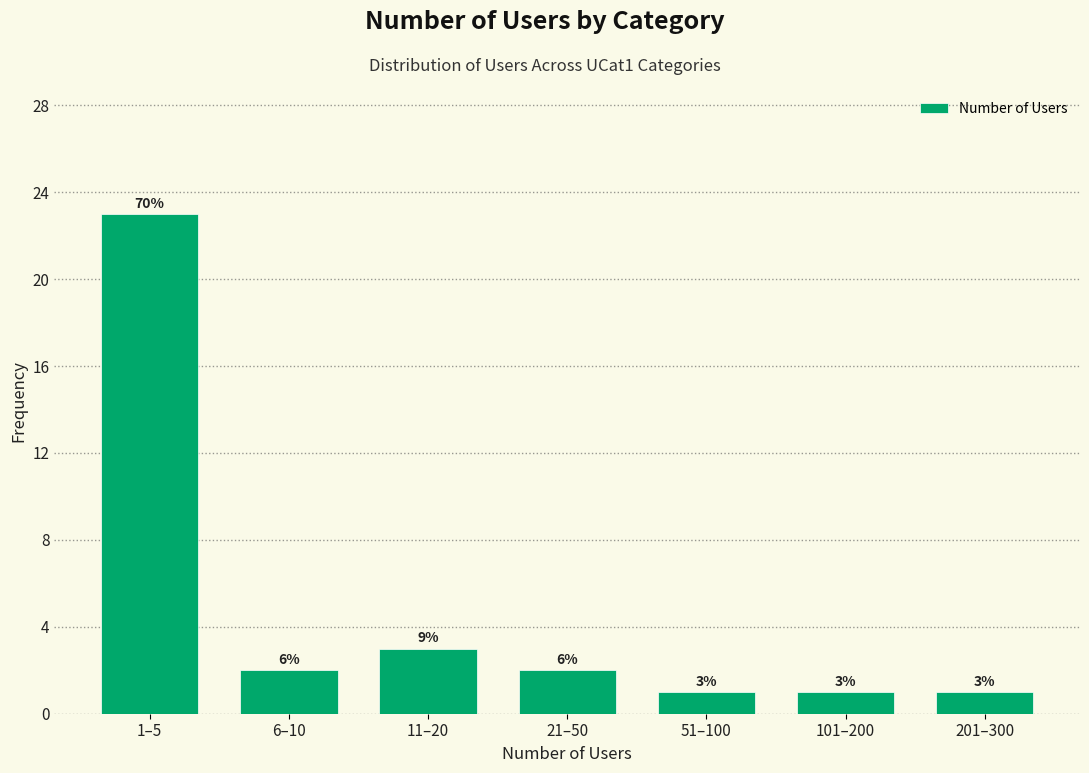

How many bars are there in total?

7